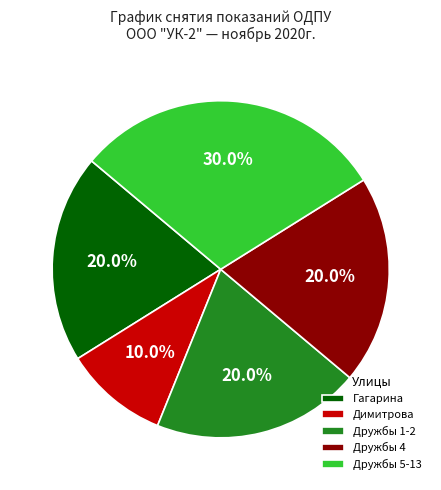

Is it true that Димитрова is 19% of the pie?

False